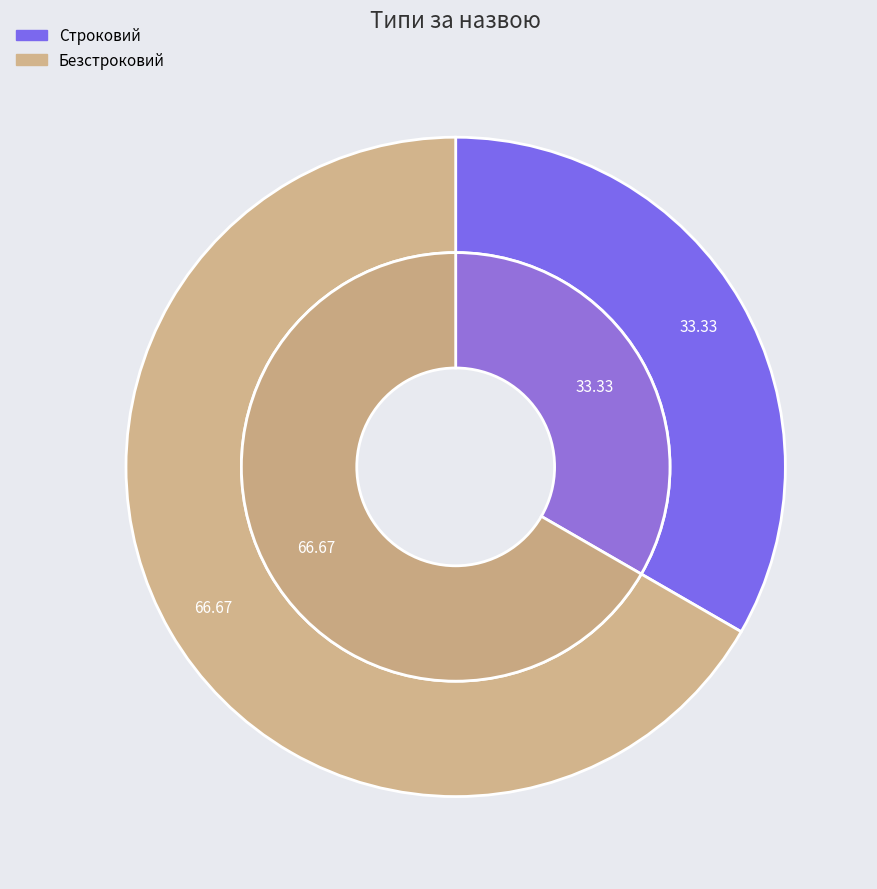

Is there any slice that represents more than half of the pie?

Yes